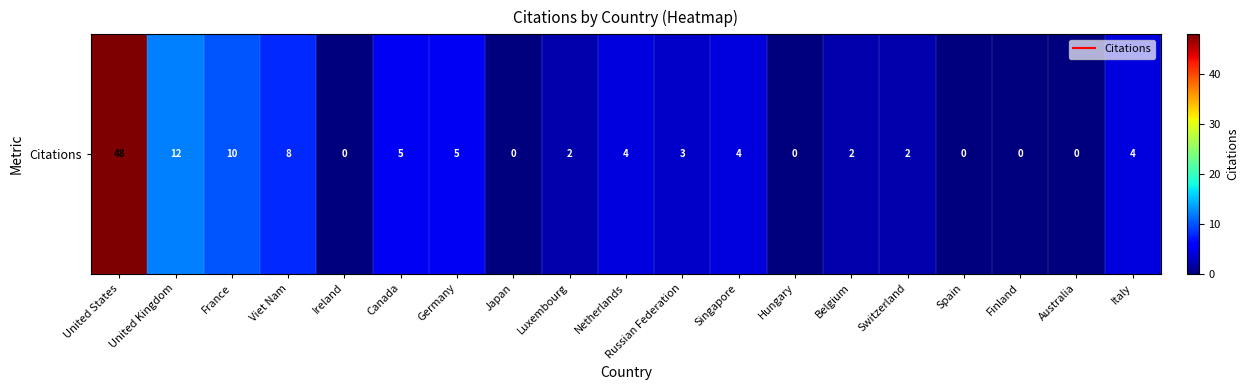

What is the average value?

6